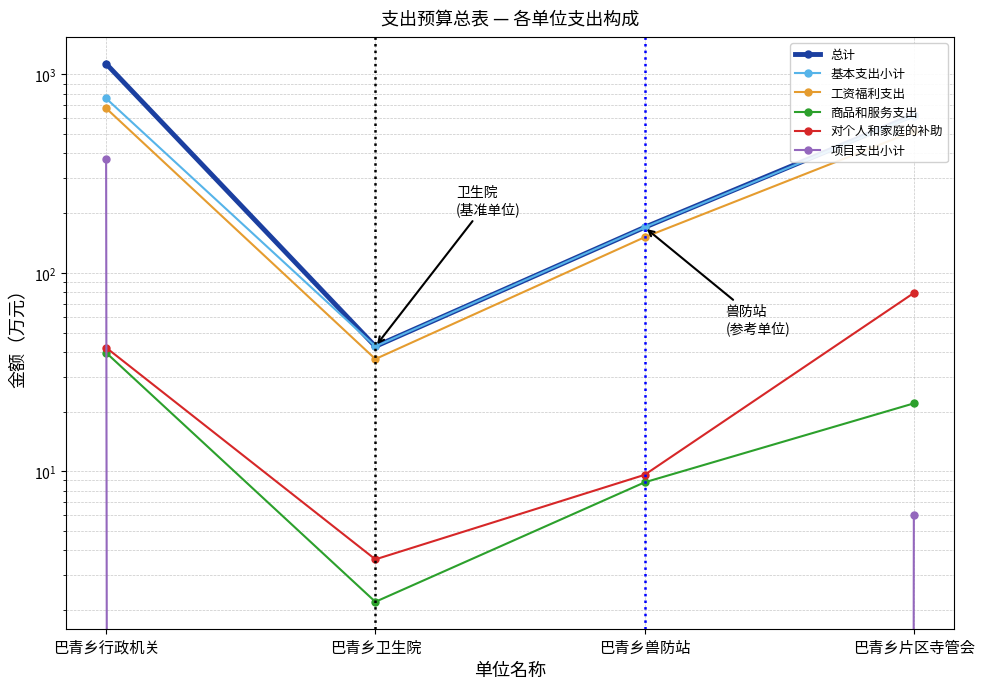

At 巴青乡片区寺管会, list the series in order from largest to smallest.

总计, 基本支出小计, 工资福利支出, 对个人和家庭的补助, 商品和服务支出, 项目支出小计